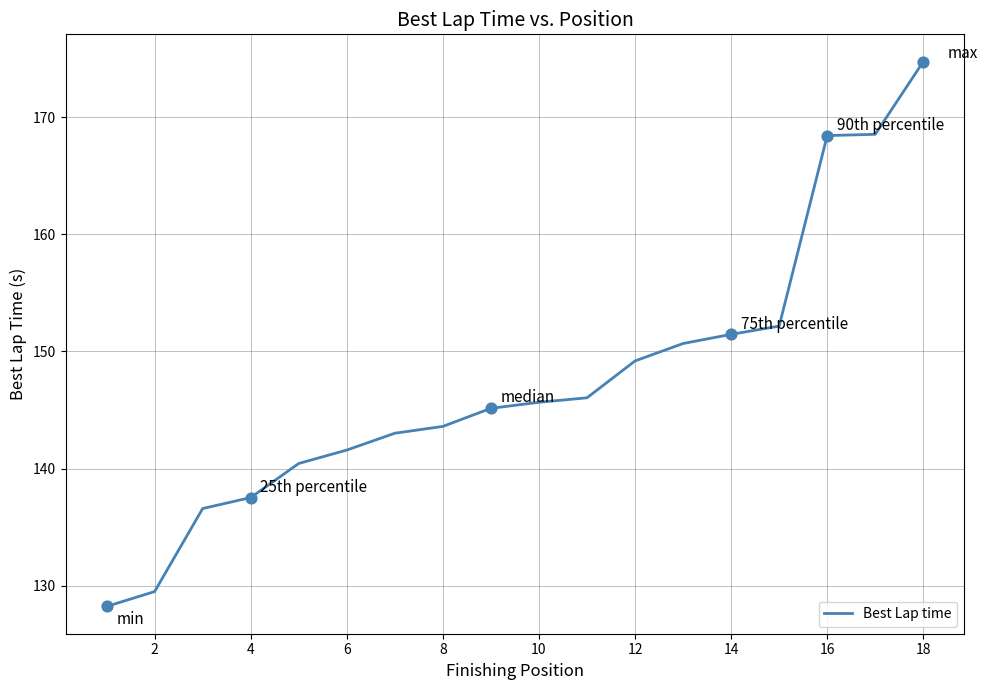

What is the maximum value shown in the chart?

174.7